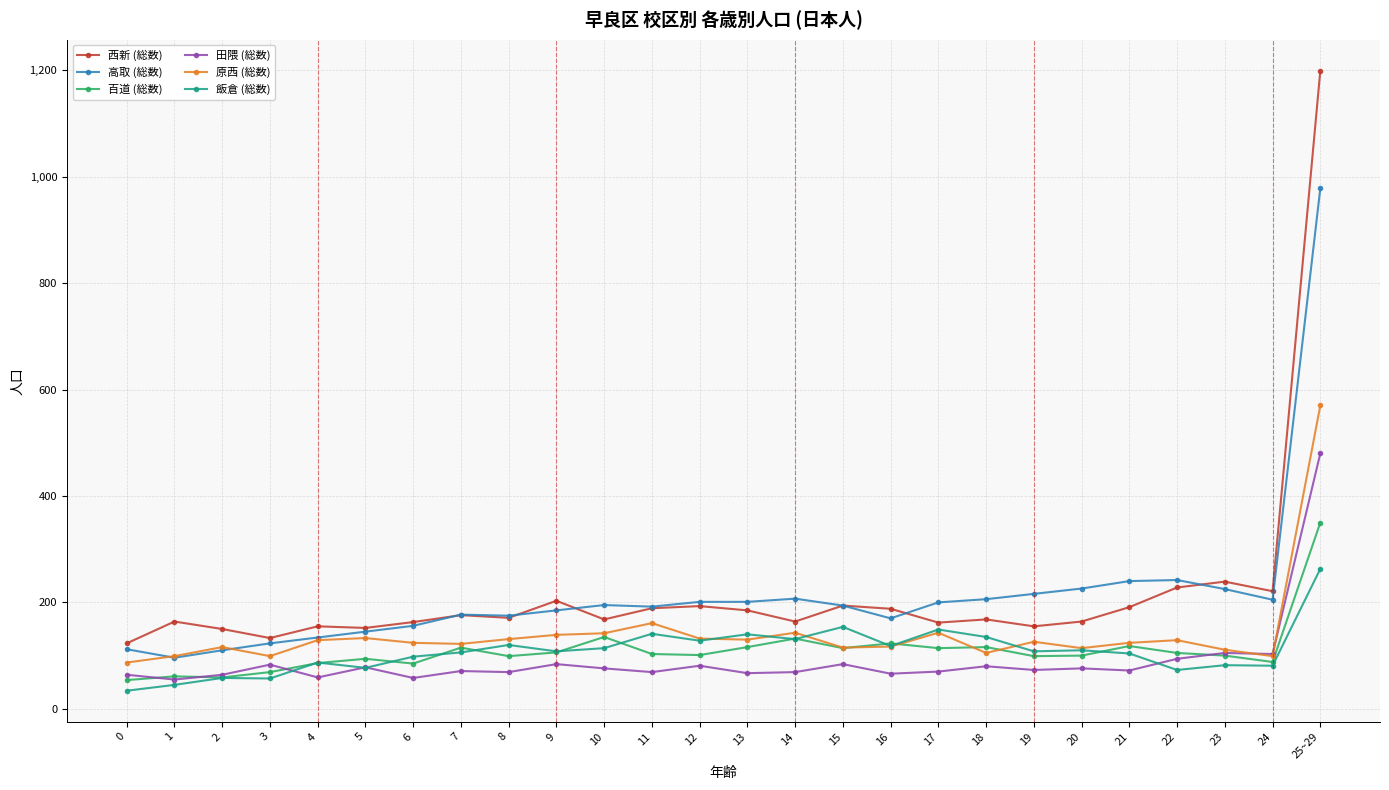

How many lines are shown in the chart?

6